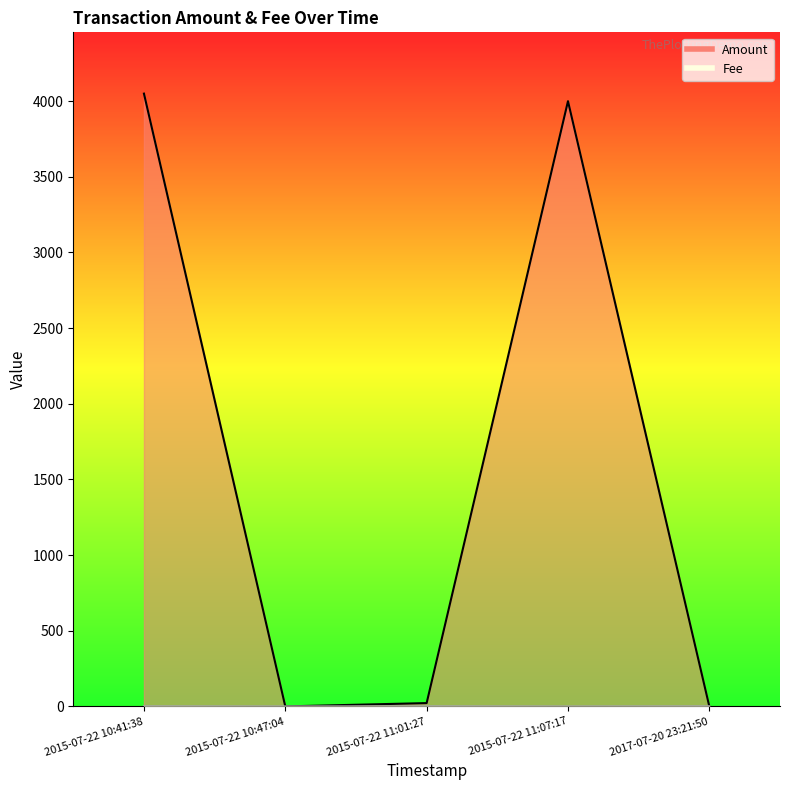

What is the average value of the Fee series?

1